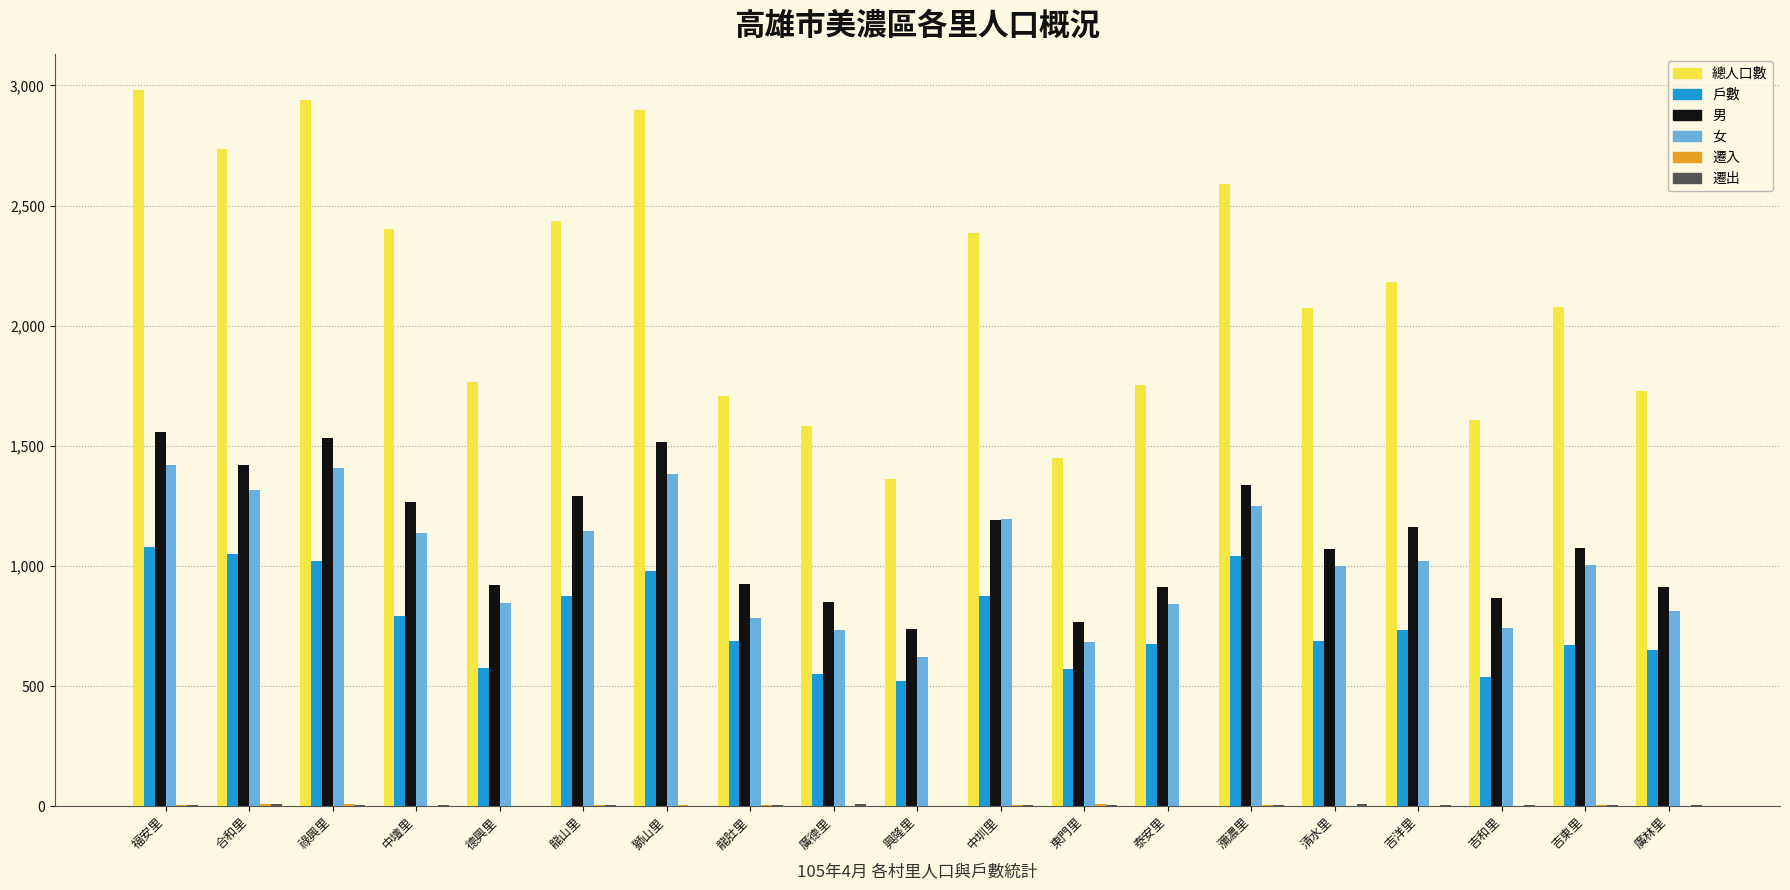

Which series has the largest total across all categories?

總人口數